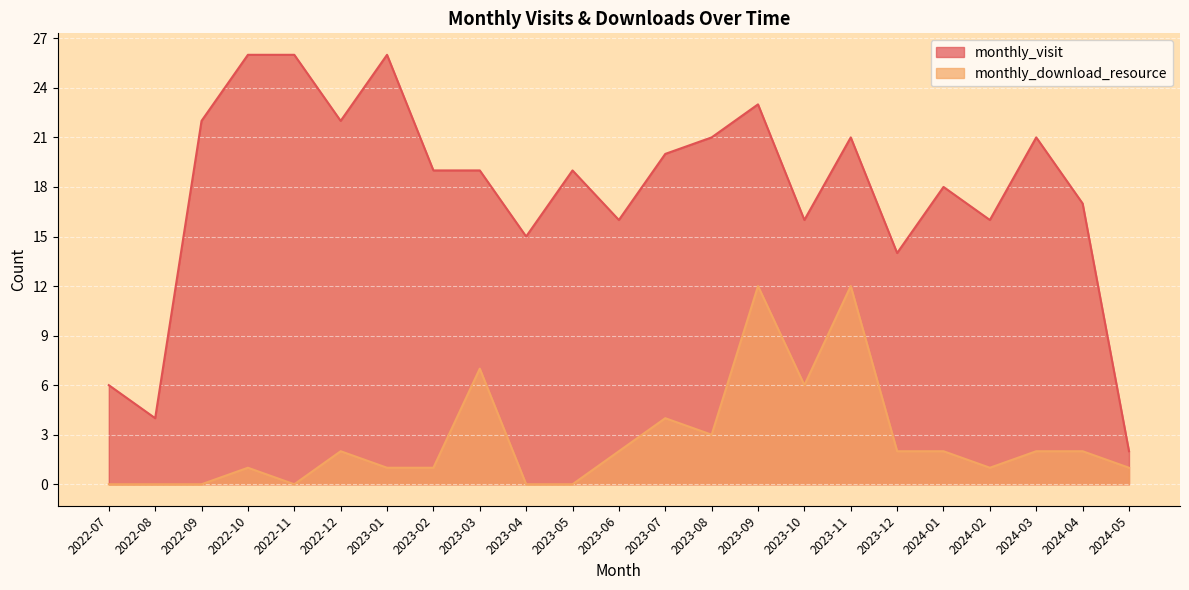

True or false: monthly_visit and monthly_download_resource cross at least once.

False